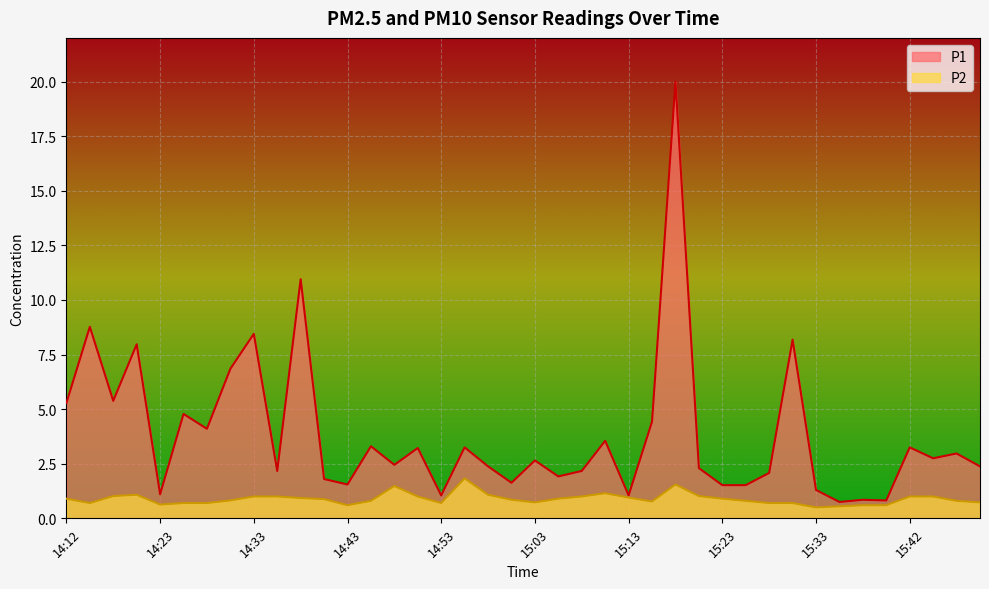

The P2 series shows 1.0 at 15:08. True or false?

True